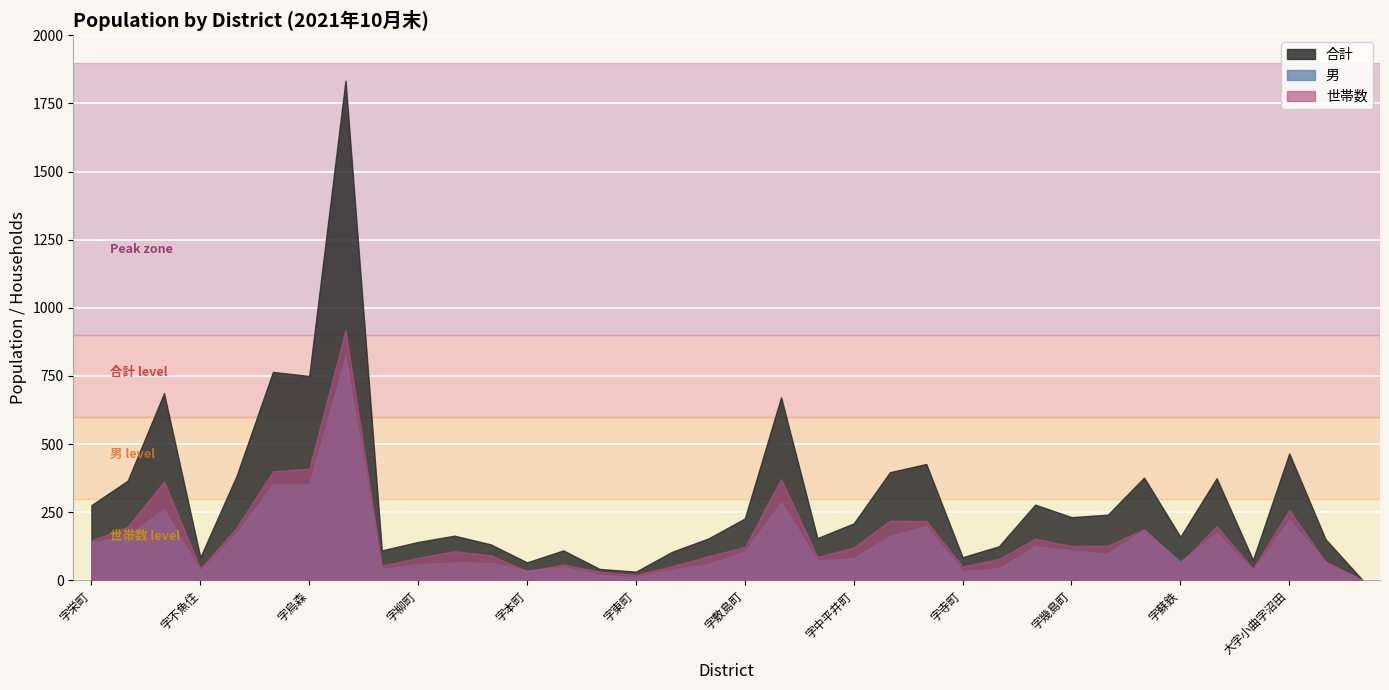

The value of 世帯数 at 字一ツ谷 is 918. True or false?

True